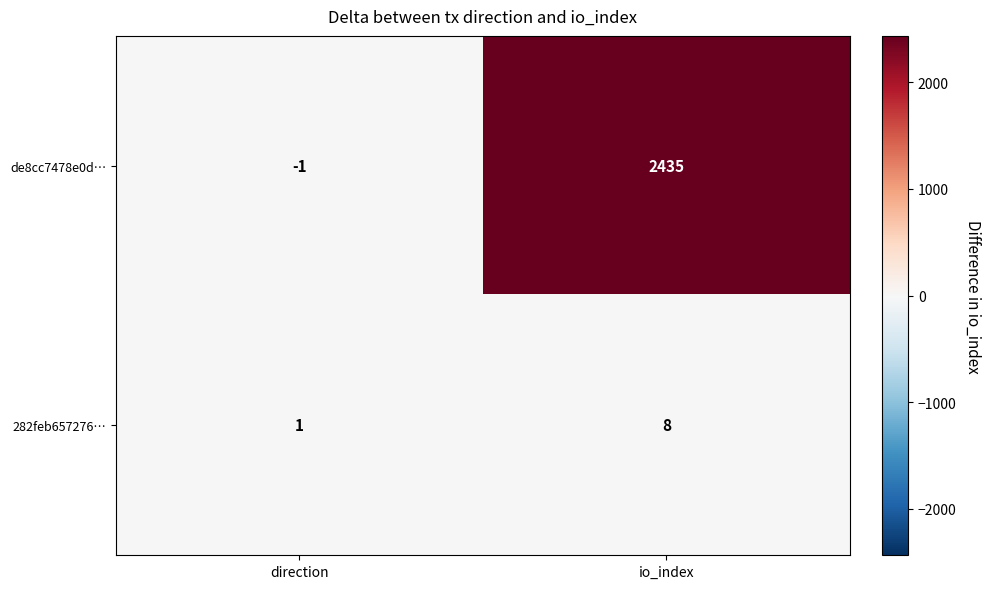

Where is de8cc7478e0d… nearest to the value 1217?

direction